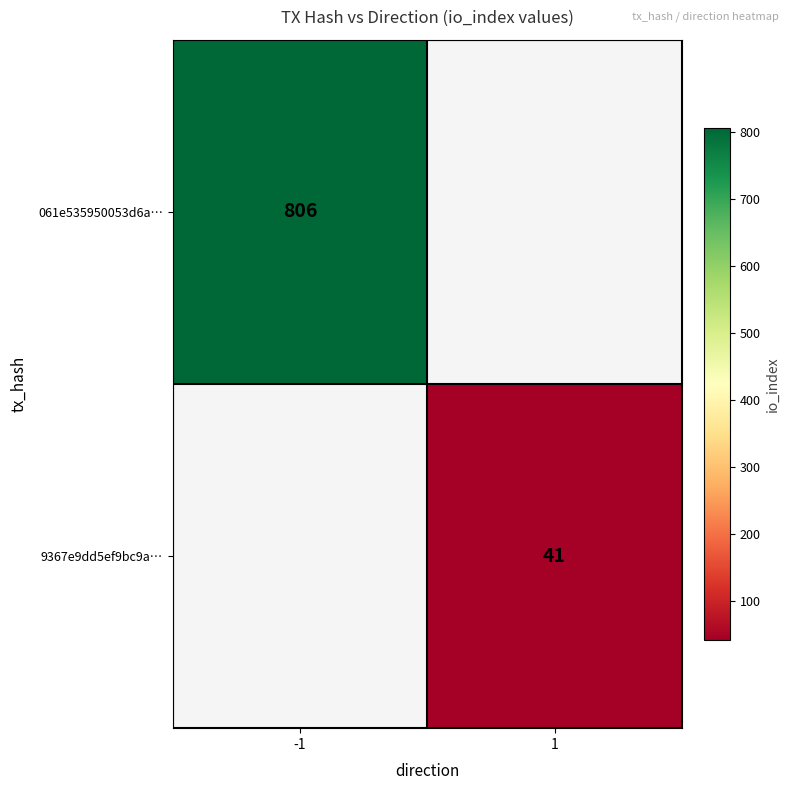

The value of 9367e9dd5ef9bc9a… at 1 is 41. True or false?

True